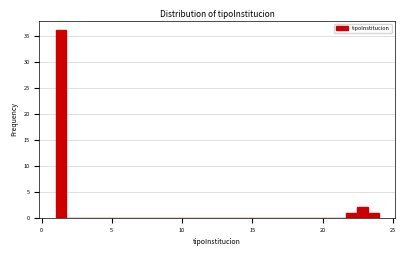

Read against the x-axis, roughly where is the centre of the tallest bar?

1.5